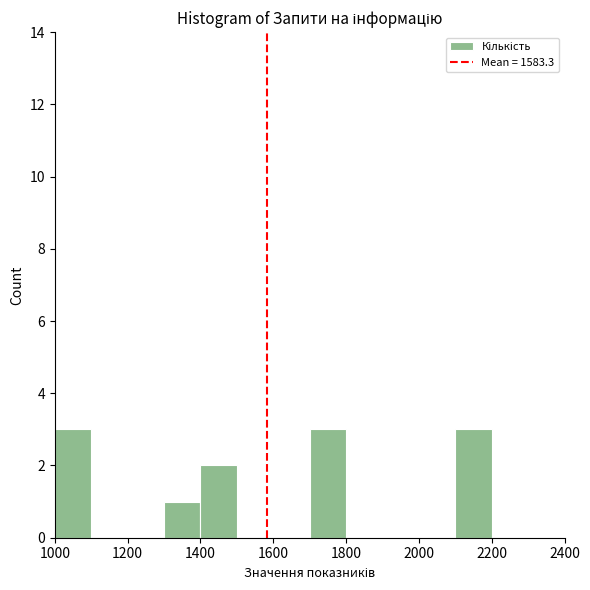

Reading left to right, list every bar in this chart as the range it spans on the x-axis followed by its height. The values are not printed on the chart, so give them approximately, as read against the axis.

1000 to 1100: 3
1100 to 1200: 0
1200 to 1300: 0
1300 to 1400: 1
1400 to 1500: 2
1500 to 1600: 0
1600 to 1700: 0
1700 to 1800: 3
1800 to 1900: 0
1900 to 2000: 0
2000 to 2100: 0
2100 to 2200: 3
2200 to 2300: 0
2300 to 2400: 0